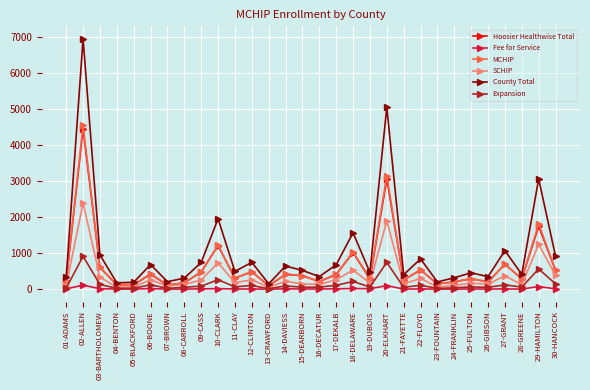

True or false: County Total and Expansion cross at least once.

False